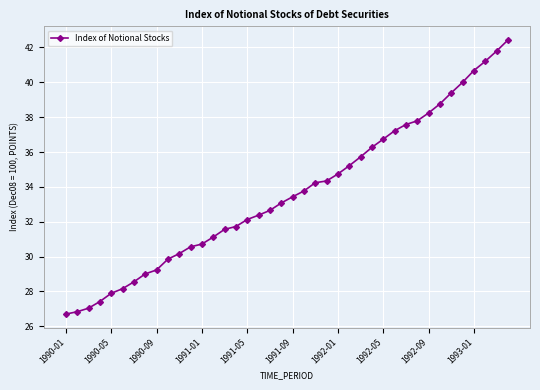

What is the greatest value displayed?

42.4